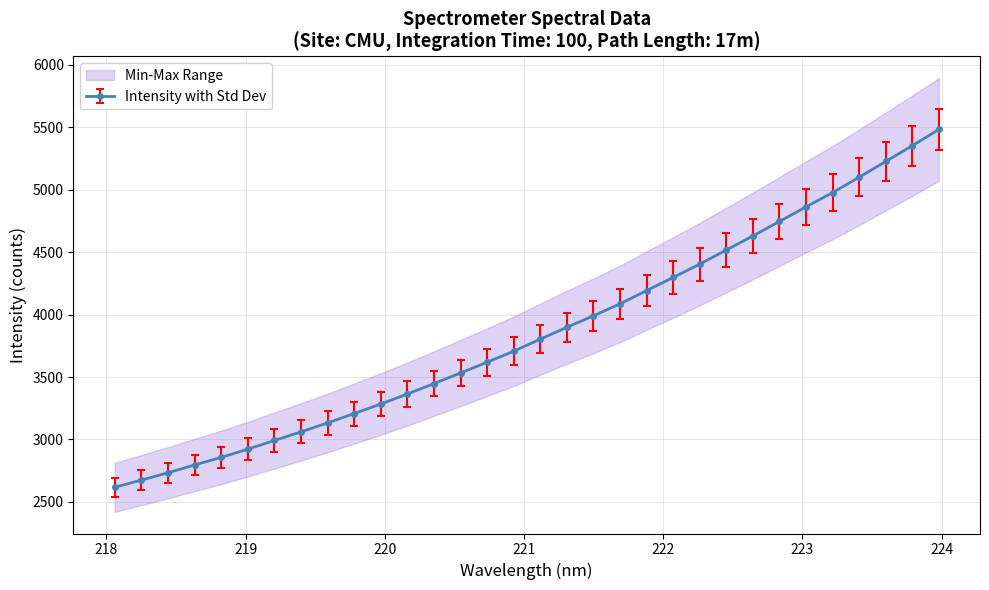

What is the highest value of the x series?

5482.4